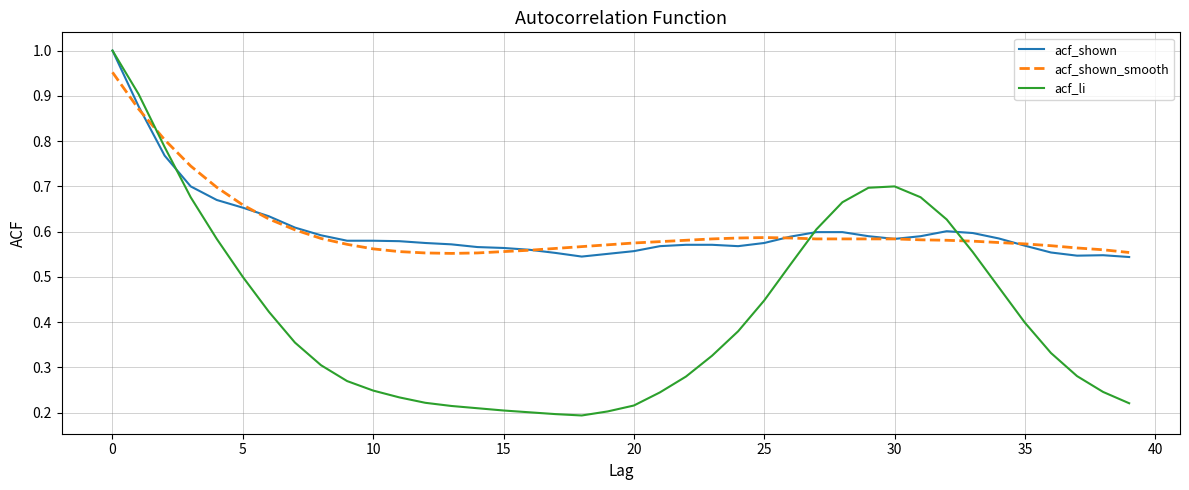

Which series has the widest spread of values?

acf_li